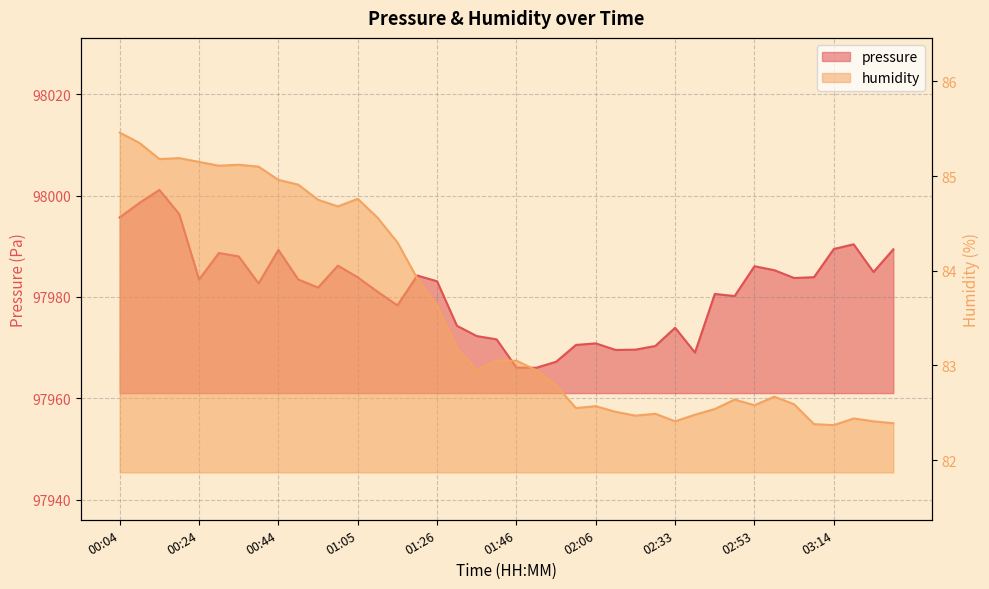

Which series has the largest total across all categories?

pressure